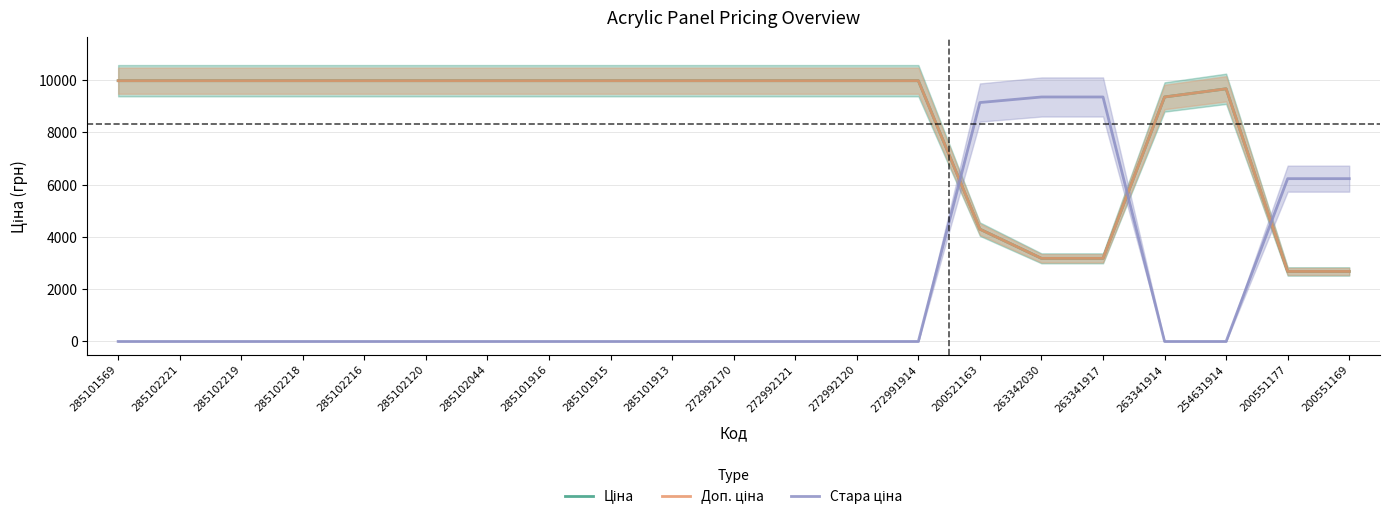

List the labels in order of Доп. ціна value, smallest first.

200551177, 200551169, 263342030, 263341917, 200521163, 263341914, 254631914, 285101569, 285102221, 285102219, 285102218, 285102216, 285102120, 285102044, 285101916, 285101915, 285101913, 272992170, 272992121, 272992120, 272991914